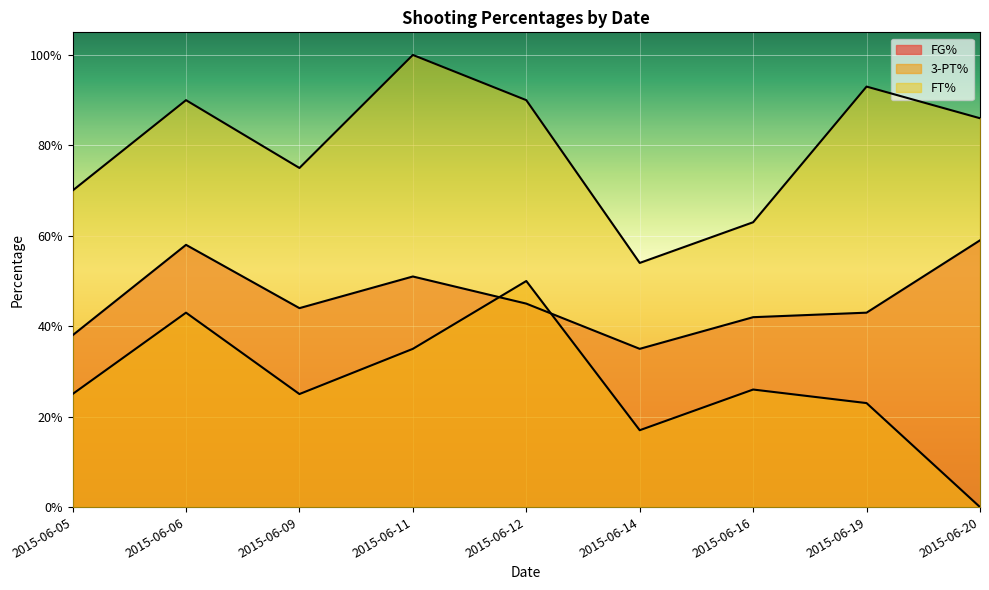

Reading left to right, list all the values displayed in this chart.

FG%: 0.4	0.6	0.4	0.5	0.5	0.3	0.4	0.4	0.6
3-PT%: 0.2	0.4	0.2	0.3	0.5	0.2	0.3	0.2	0.0
FT%: 0.7	0.9	0.8	1.0	0.9	0.5	0.6	0.9	0.9